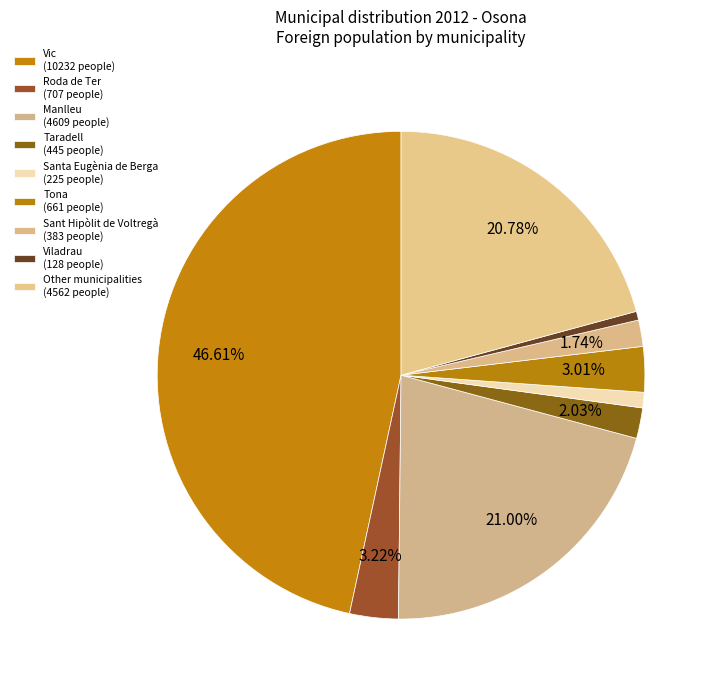

To the nearest percent, what percentage of the pie is Sant Hipòlit de Voltregà?

2%